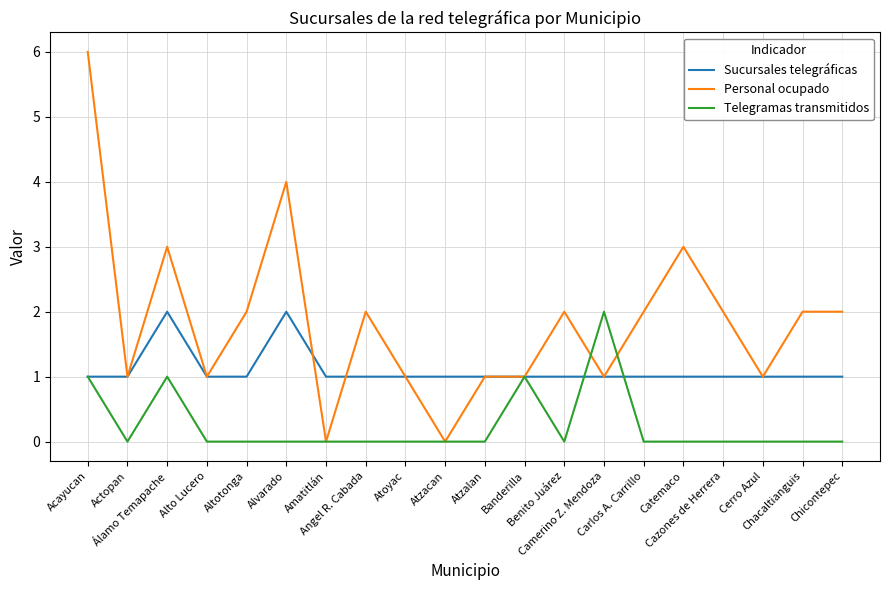

What is the average value of the Sucursales telegráficas series?

1